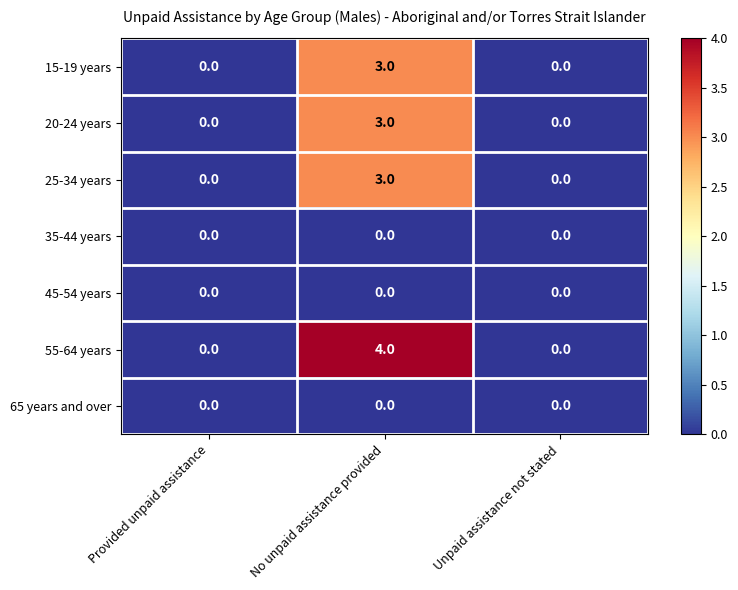

Count the number of data series in this chart.

7